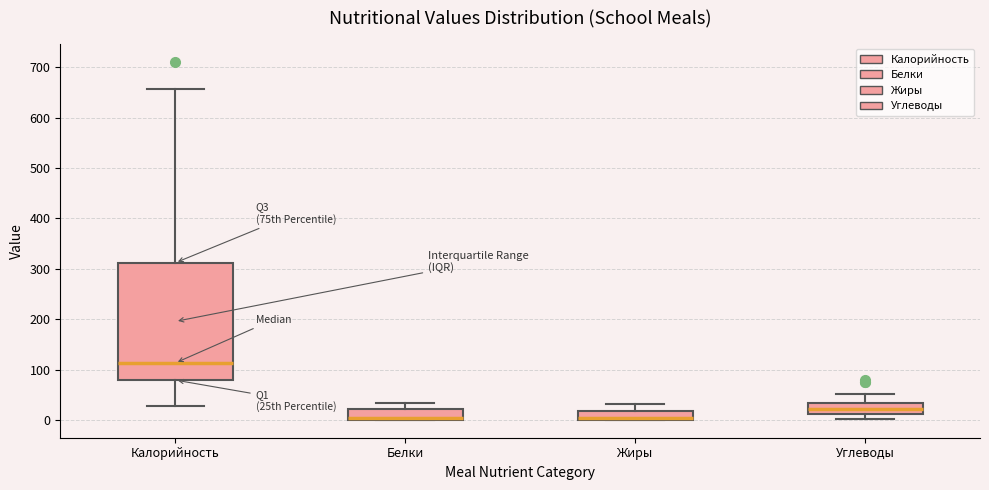

Reading left to right, read every box against the y-axis: the position of its median line, the range the box covers, and the ends of its whiskers. The values are not printed on the chart, so give them approximately, as read against the axis.

Калорийность: median 110, box 80 to 310, whiskers 30 to 660
Белки: median 0 (drawn on the box's lower edge), box 0 to 20, whiskers 0 to 30
Жиры: median 0 (drawn on the box's lower edge), box 0 to 20, whiskers 0 to 30
Углеводы: median 20, box 10 to 30, whiskers 0 to 50